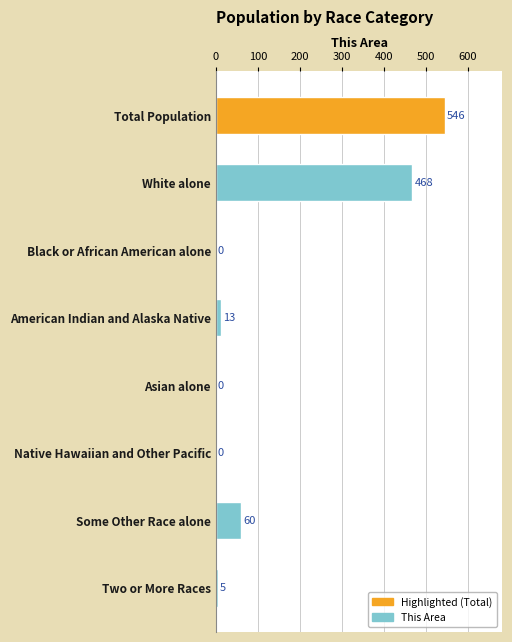

The chart shows a value of 0 at Native Hawaiian and Other Pacific. True or false?

True